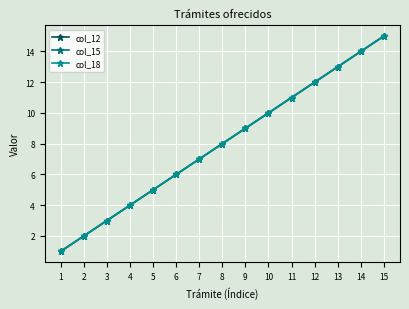

List the labels in order of col_12 value, smallest first.

1, 2, 3, 4, 5, 6, 7, 8, 9, 10, 11, 12, 13, 14, 15